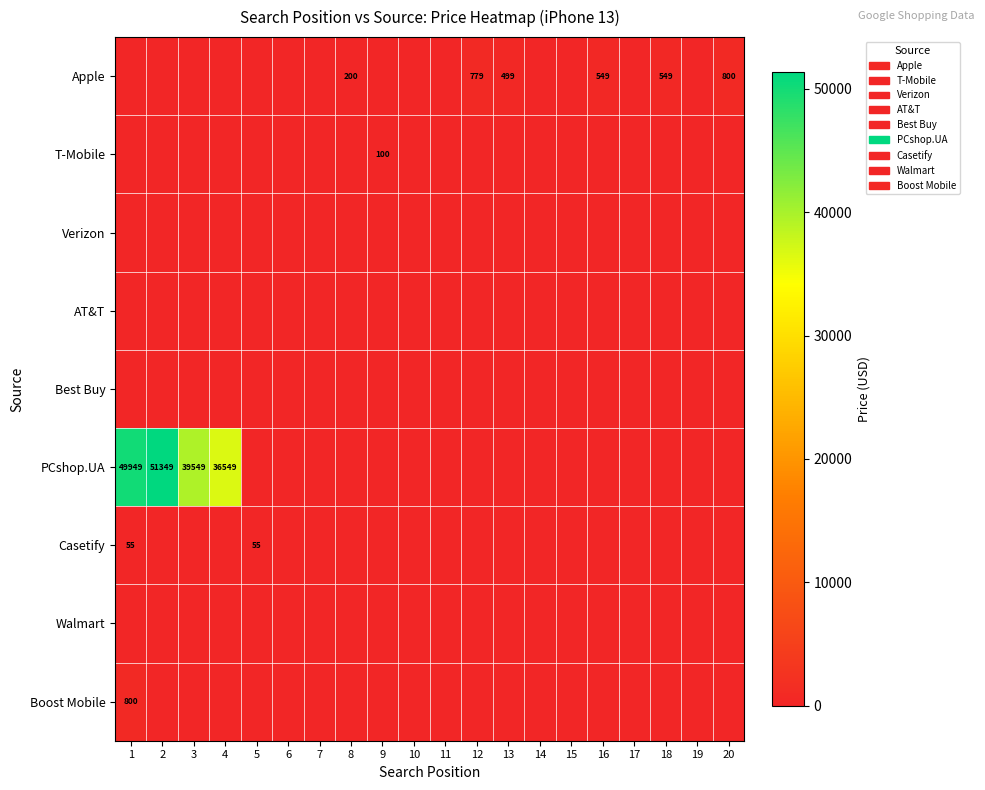

The value of Apple at 18 is 383. True or false?

False